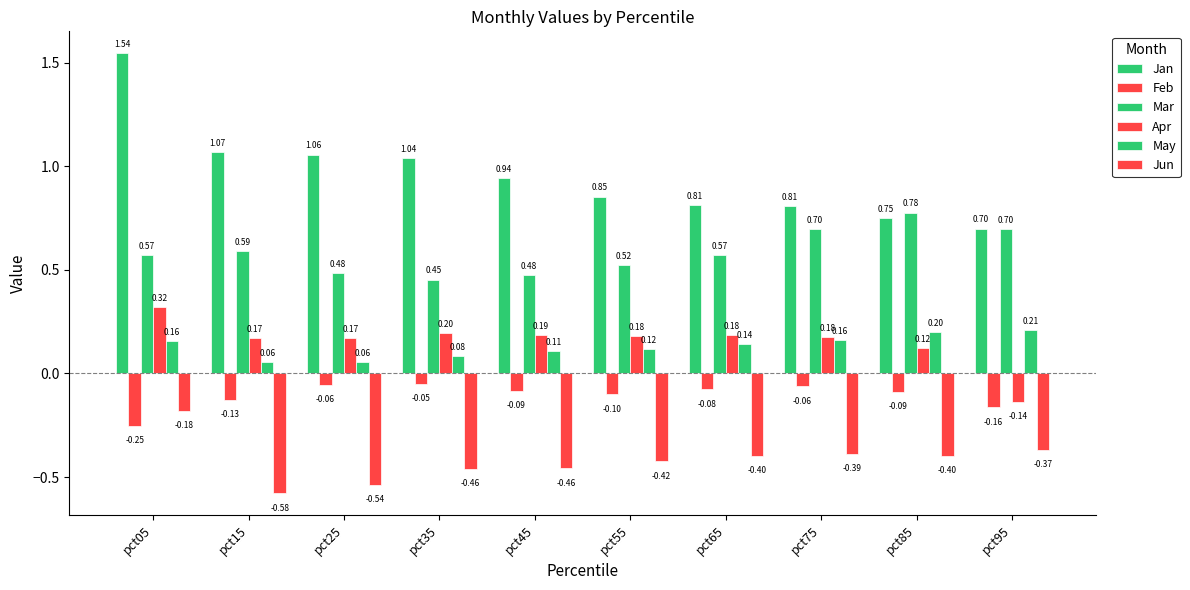

At which label is Feb closest to 0?

pct35